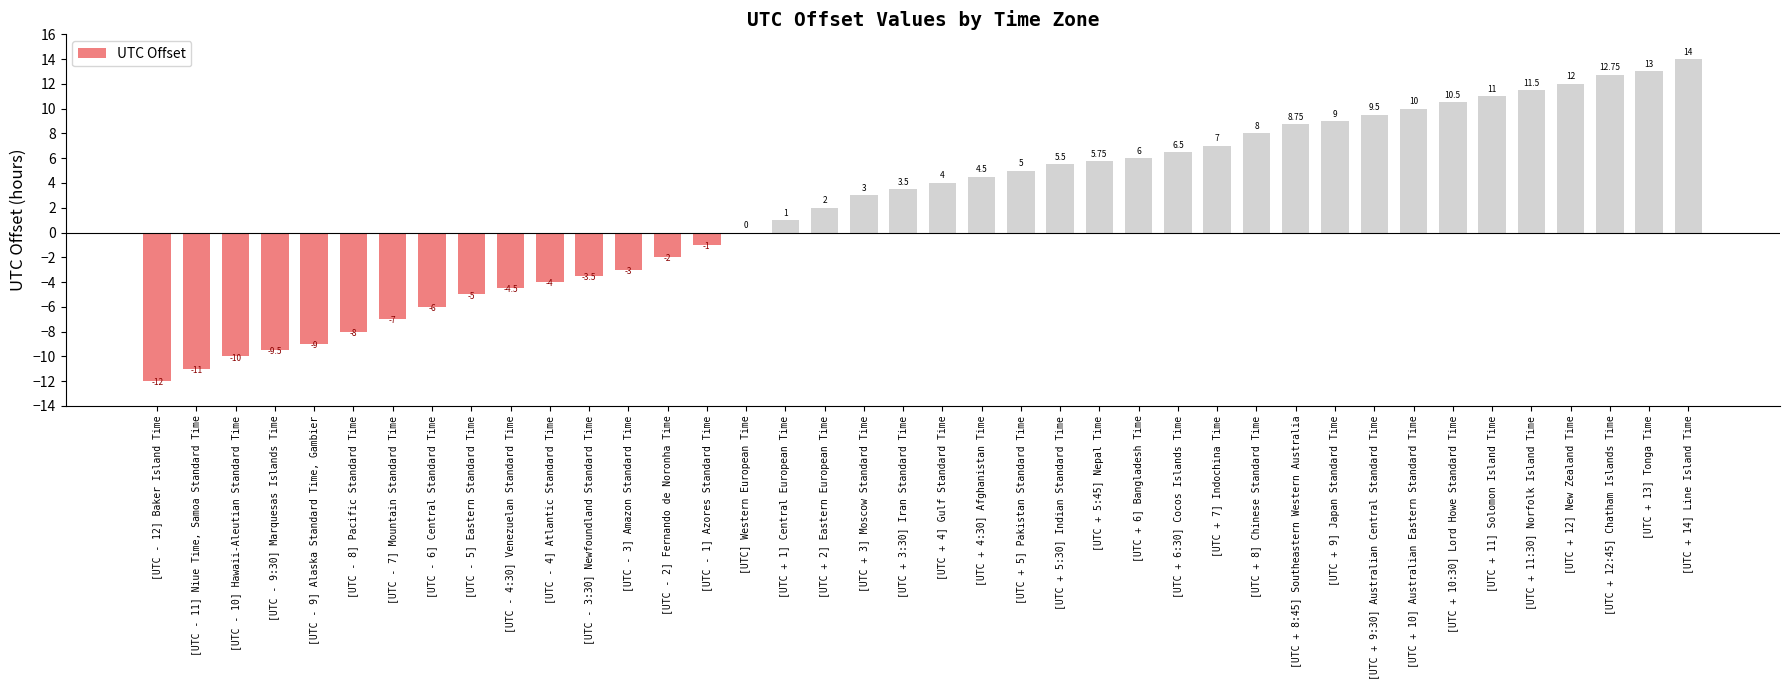

How many series are shown in this chart?

1